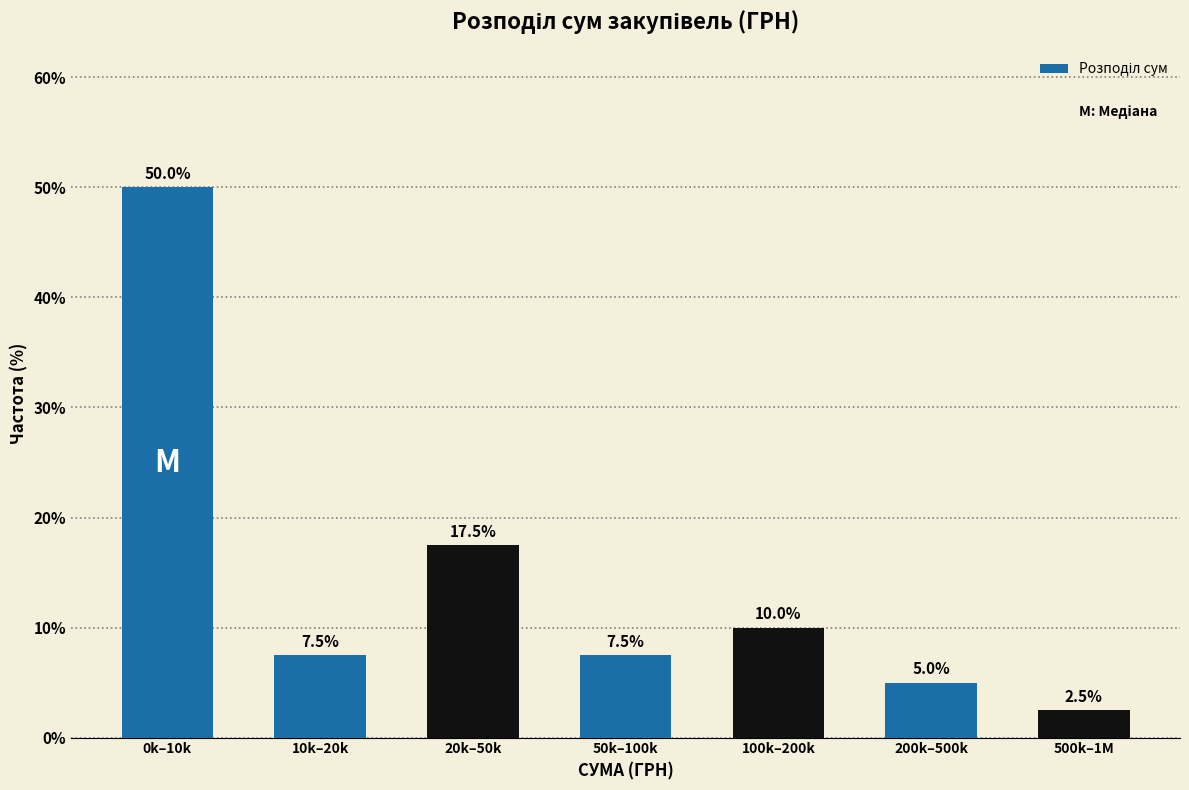

Reading right to left, transcribe all the data shown in this chart.

2.5	5.0	10.0	7.5	17.5	7.5	50.0